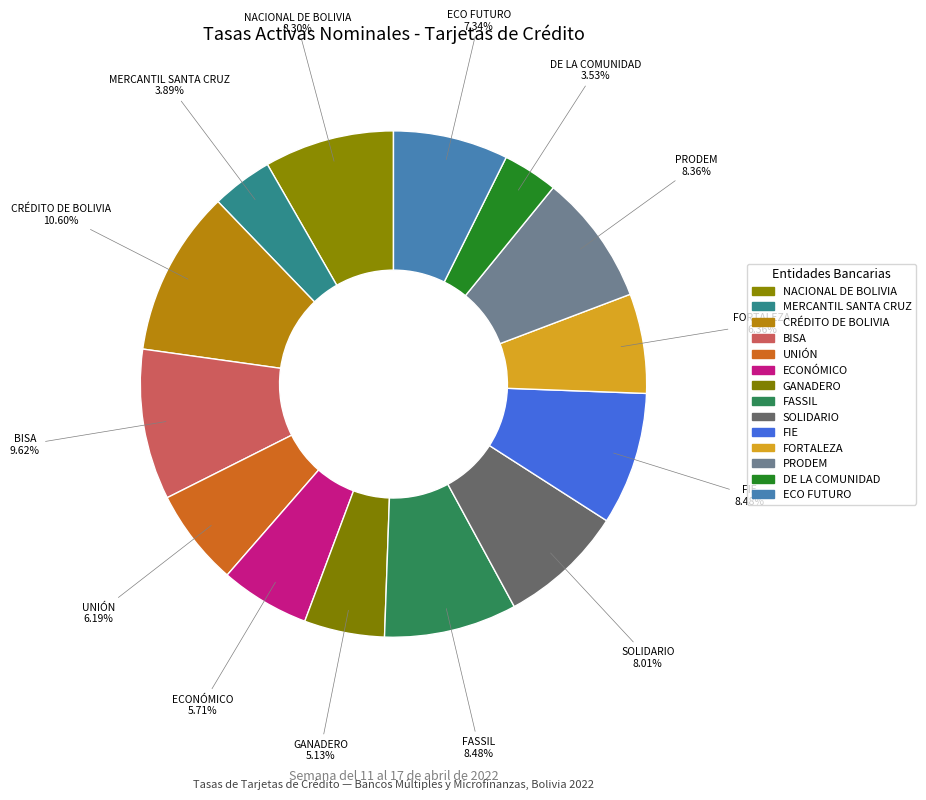

Is the sum of BISA and FIE greater than half?

No